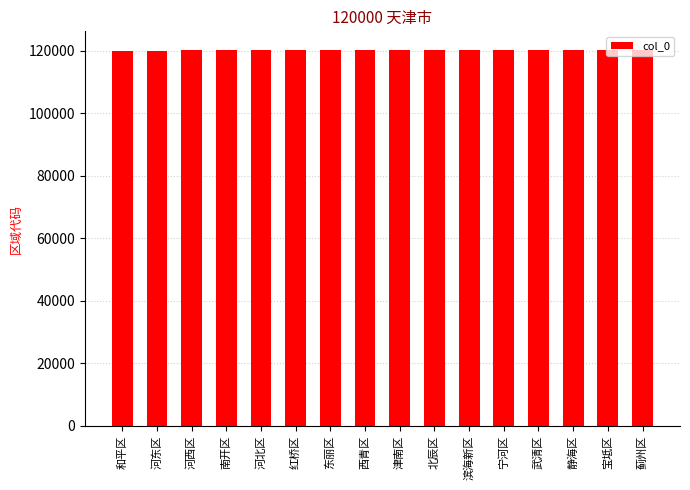

What is the average value?

120144